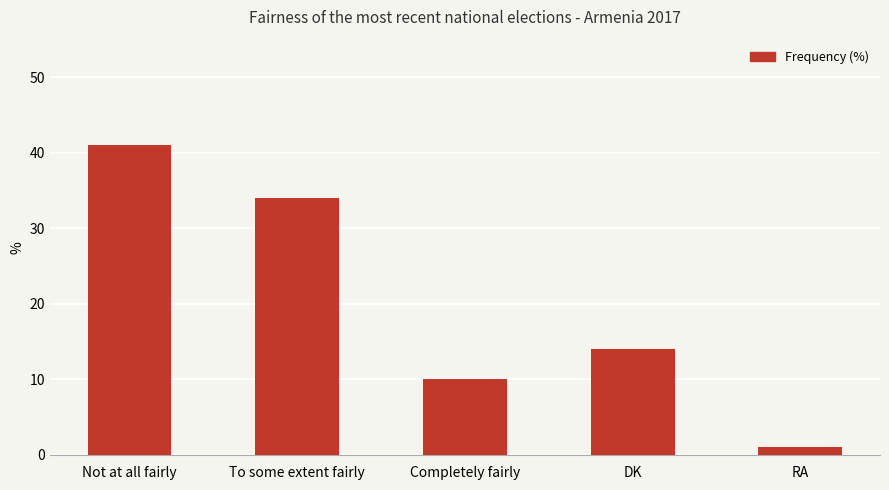

What is the difference between the maximum and second lowest values?

31